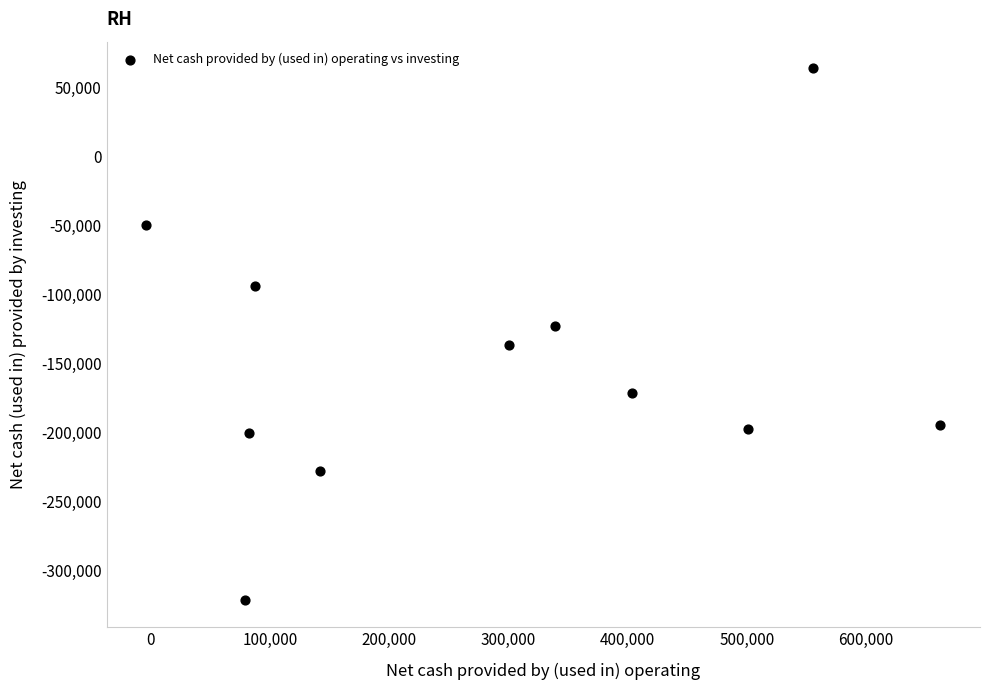

What is the range of X values (max minus min)?

665978